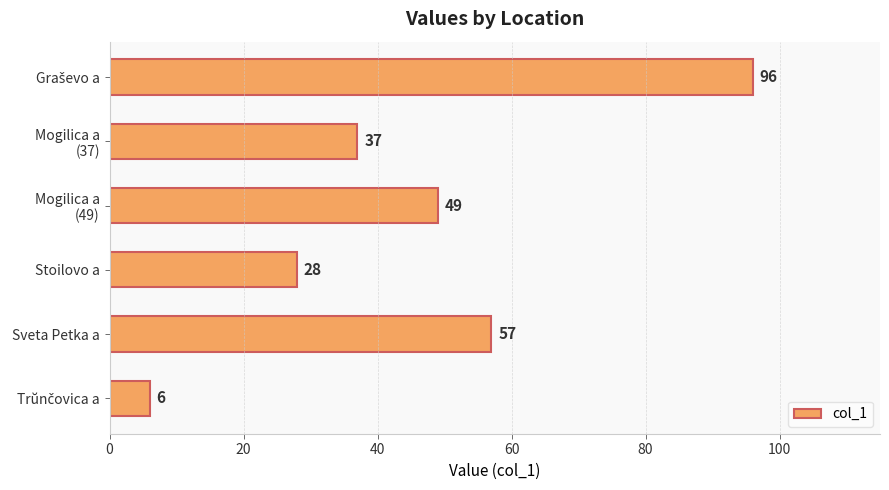

The chart shows a value of 57 at Sveta Petka a. True or false?

True